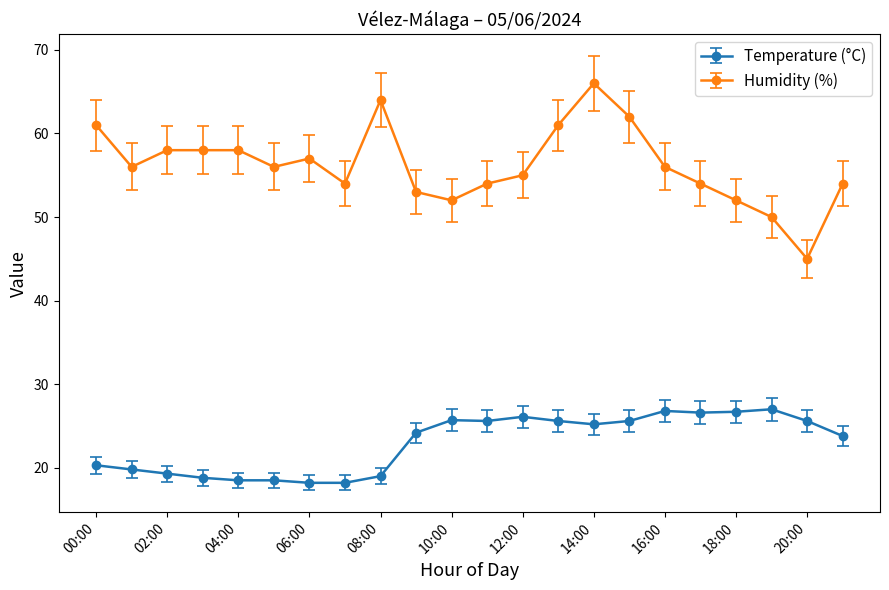

At how many categories does at least one series exceed 23?

22